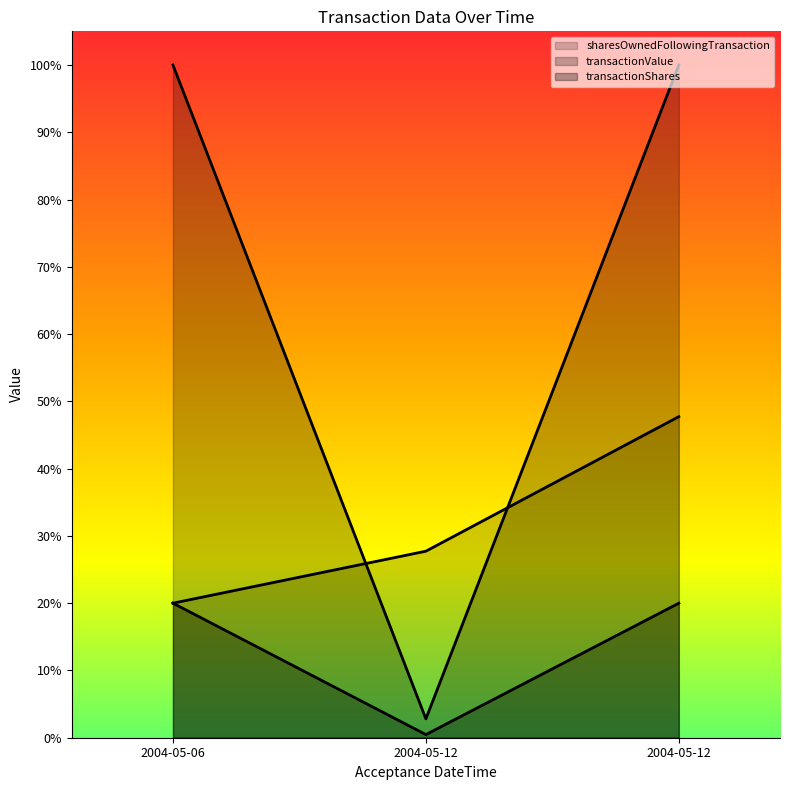

Does the chart display data point markers on the line(s)?

No